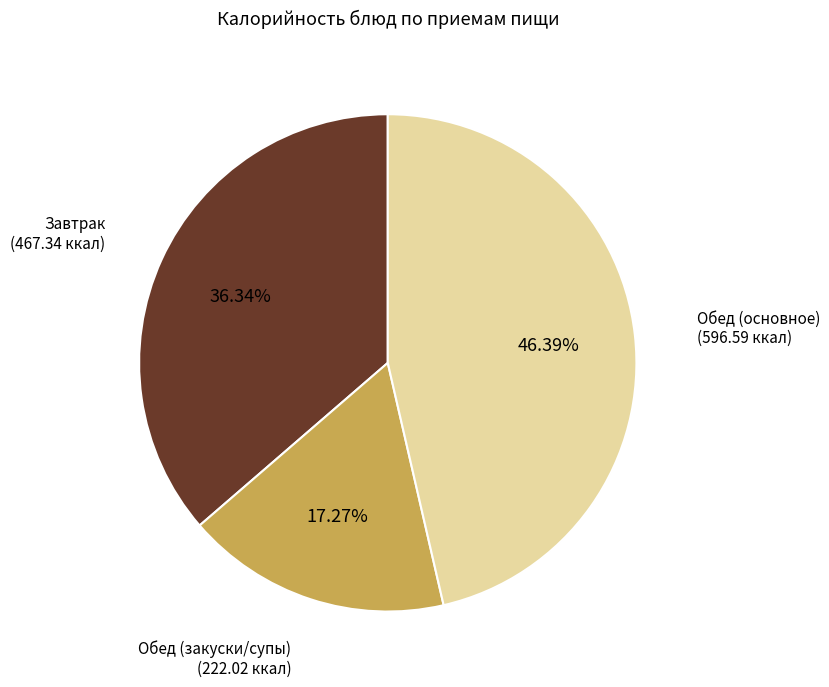

Is there any slice that represents more than half of the pie?

No